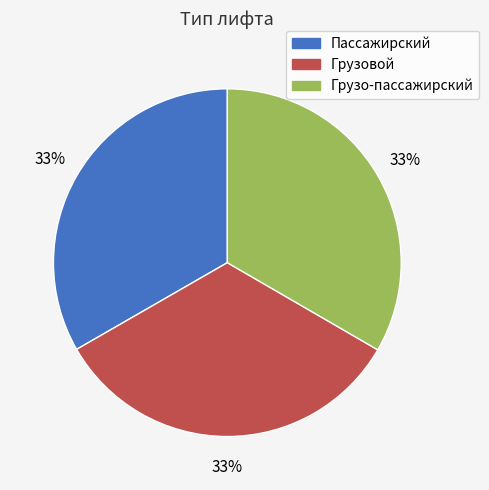

To the nearest percent, what percentage of the pie is Грузо-пассажирский?

33%